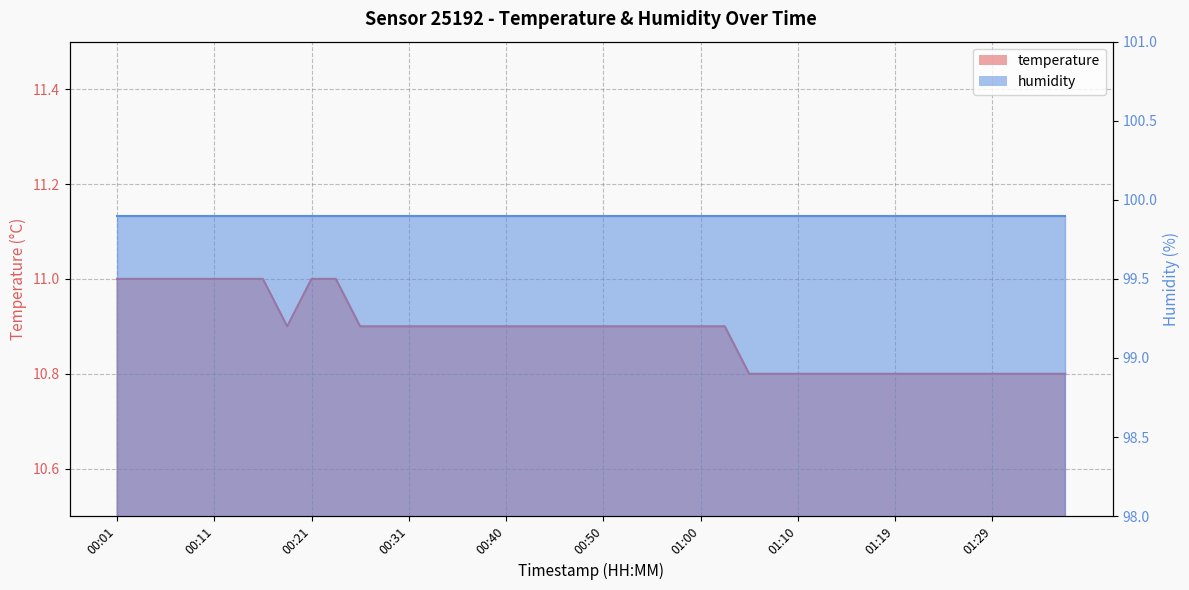

Reading left to right, extract all data points from this chart.

00:01=11.0	00:04=11.0	00:06=11.0	00:09=11.0	00:11=11.0	00:14=11.0	00:16=11.0	00:18=10.9	00:21=11.0	00:23=11.0	00:26=10.9	00:28=10.9	00:31=10.9	00:33=10.9	00:35=10.9	00:38=10.9	00:40=10.9	00:43=10.9	00:45=10.9	00:48=10.9	00:50=10.9	00:53=10.9	00:55=10.9	00:57=10.9	01:00=10.9	01:02=10.9	01:05=10.8	01:07=10.8	01:10=10.8	01:12=10.8	01:14=10.8	01:17=10.8	01:19=10.8	01:22=10.8	01:24=10.8	01:27=10.8	01:29=10.8	01:32=10.8	01:34=10.8	01:36=10.8